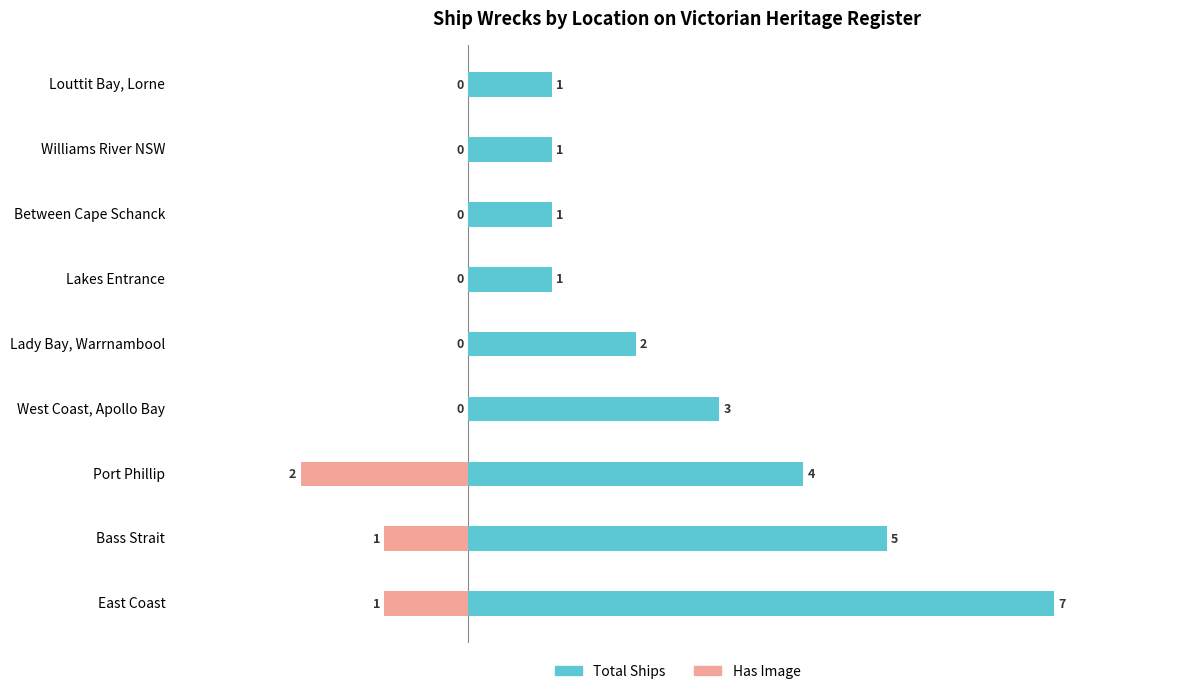

Reading left to right, what are all the values shown in this chart?

Total Ships: 7	5	4	3	2	1	1	1	1
Has Image: -1	-1	-2	0	0	0	0	0	0